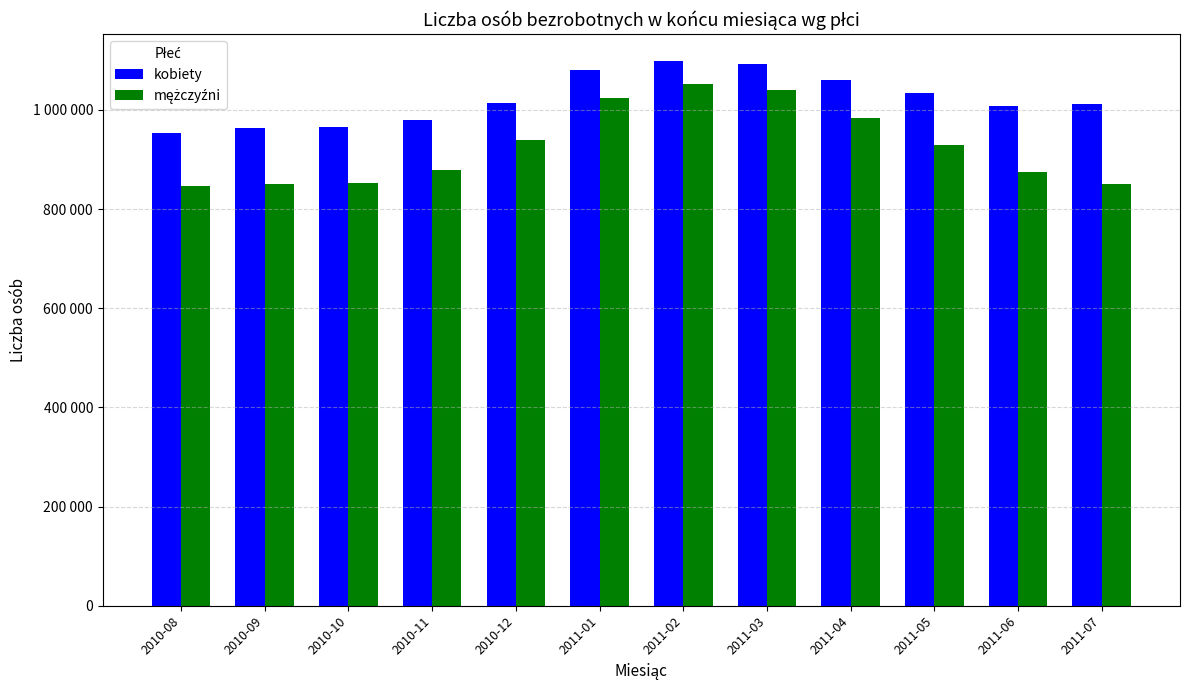

Rank the series at 2010-10 from lowest to highest value.

mężczyźni, kobiety